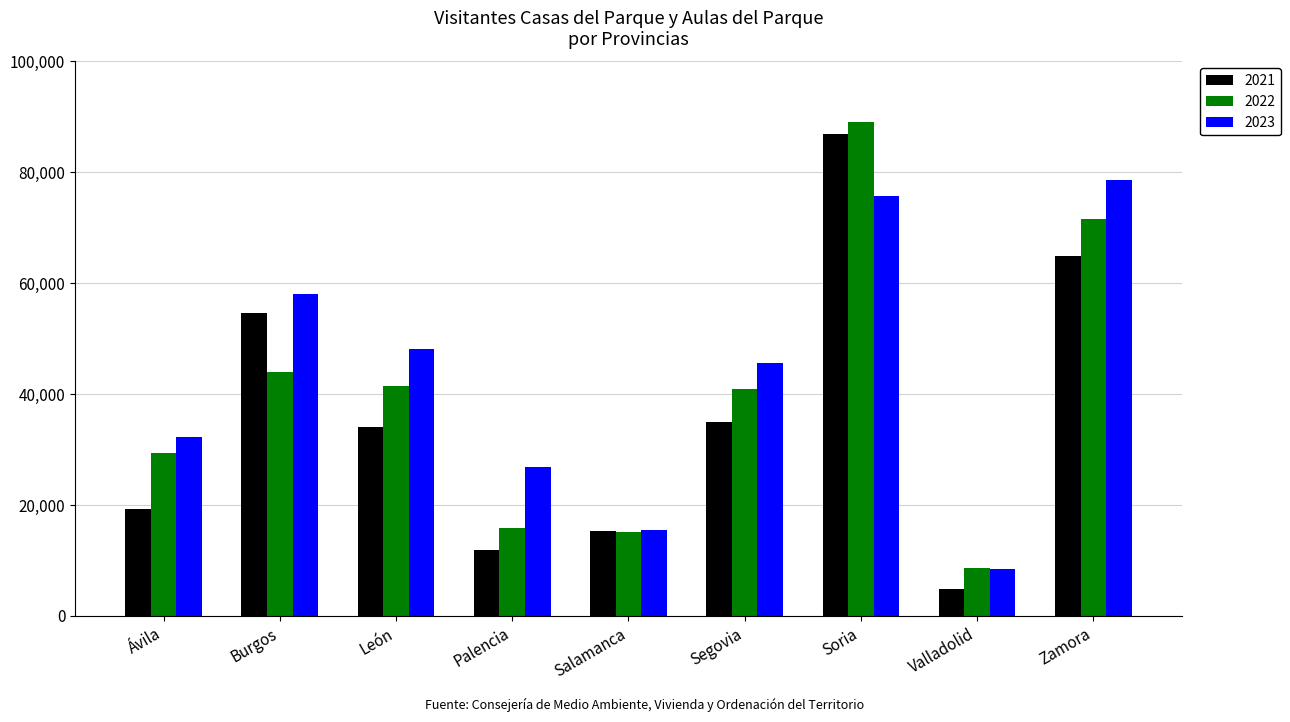

What is the difference between the second highest and minimum values in the 2021 series?

60022